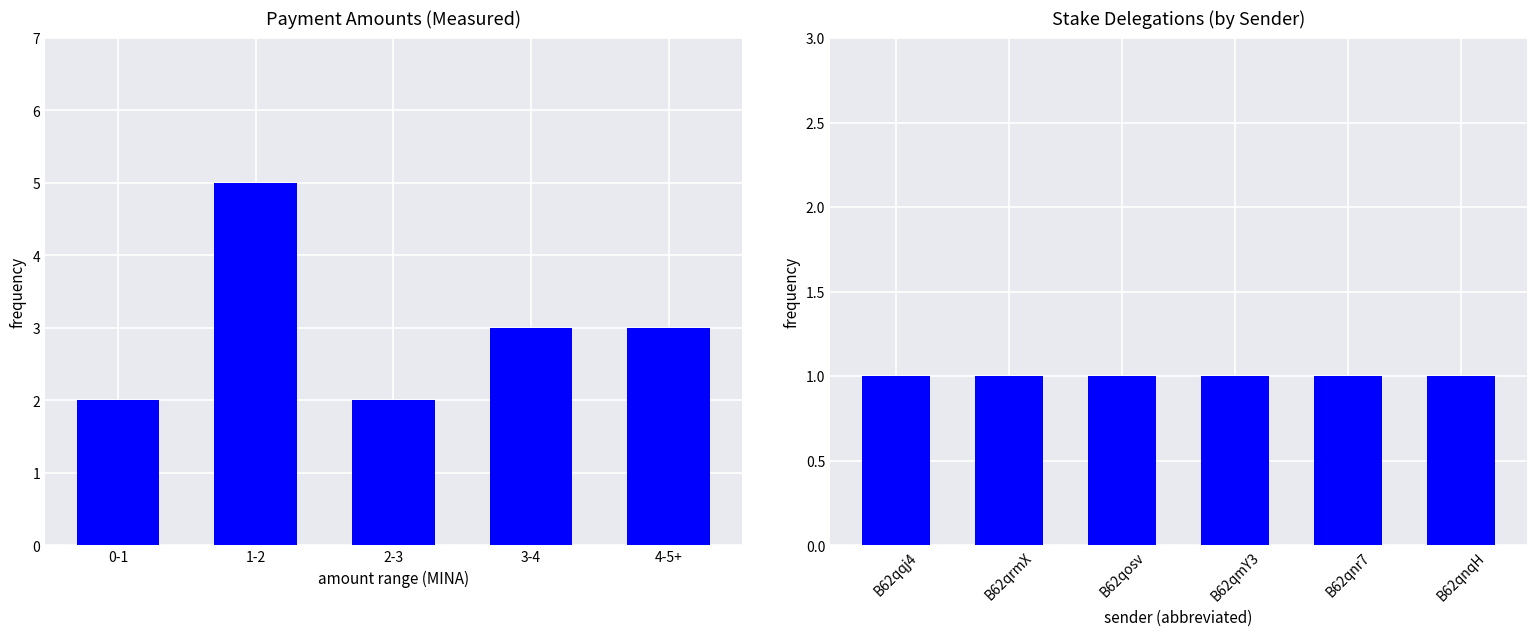

Are the bars horizontal?

No